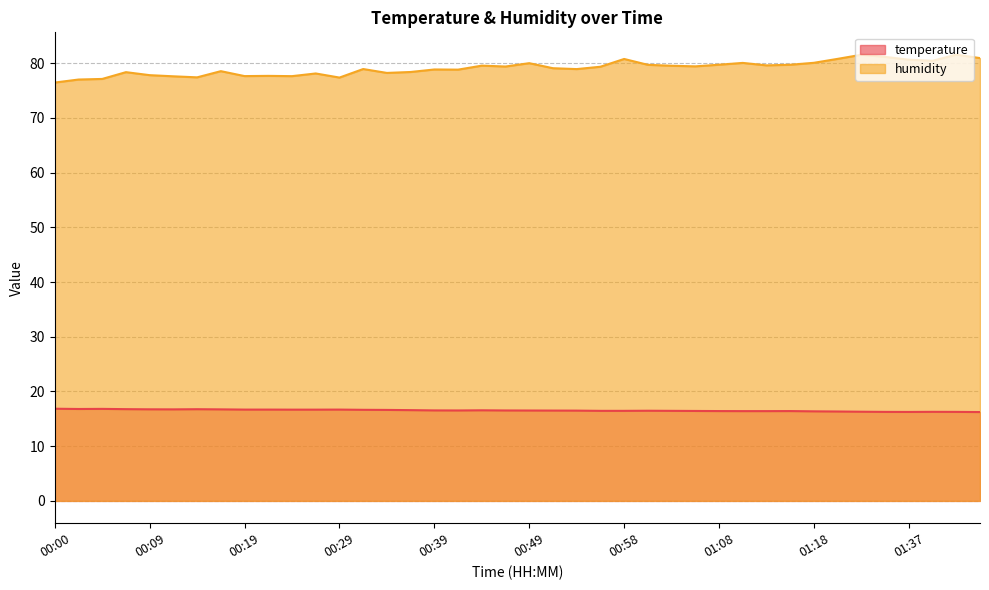

Does the chart have visible grid lines?

Yes